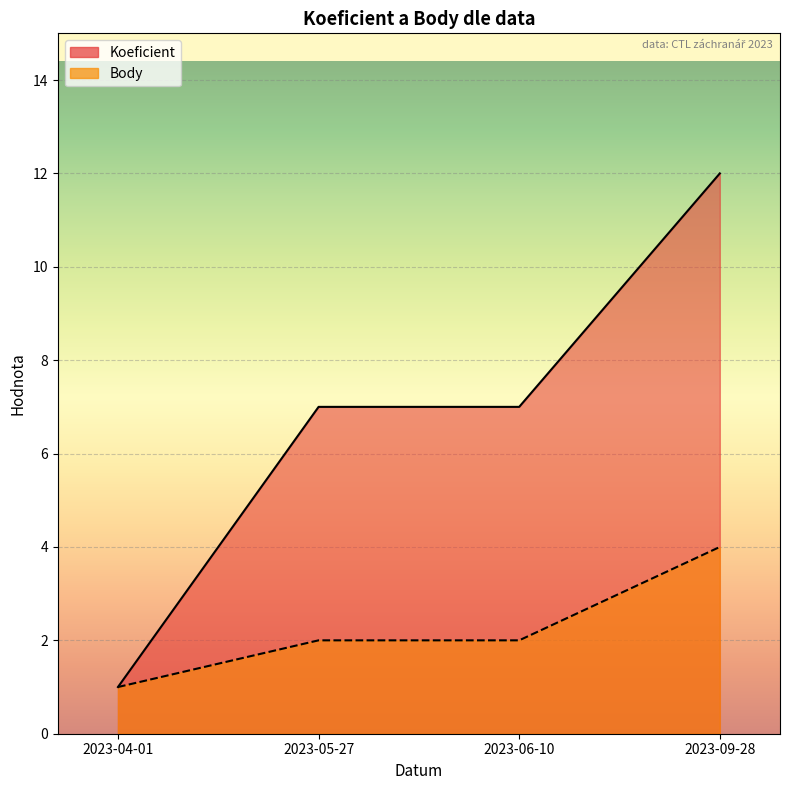

Count the Koeficient values in the range 7 to 12.

3